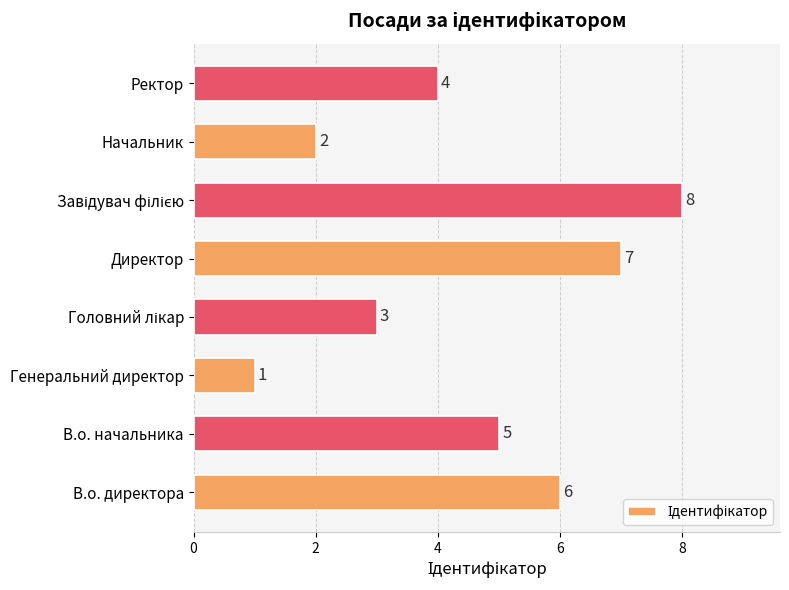

Does the chart contain any negative values?

No